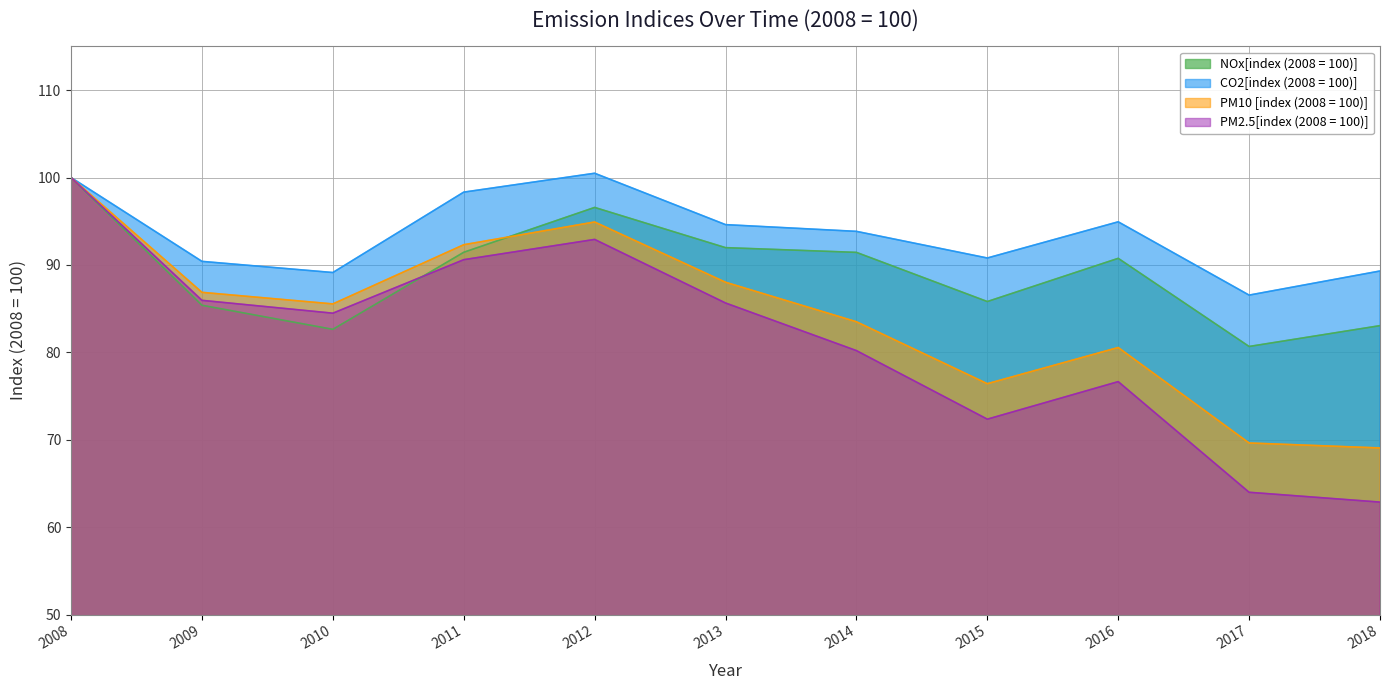

Where does the CO2[index (2008 = 100)] series first go above 93?

2008